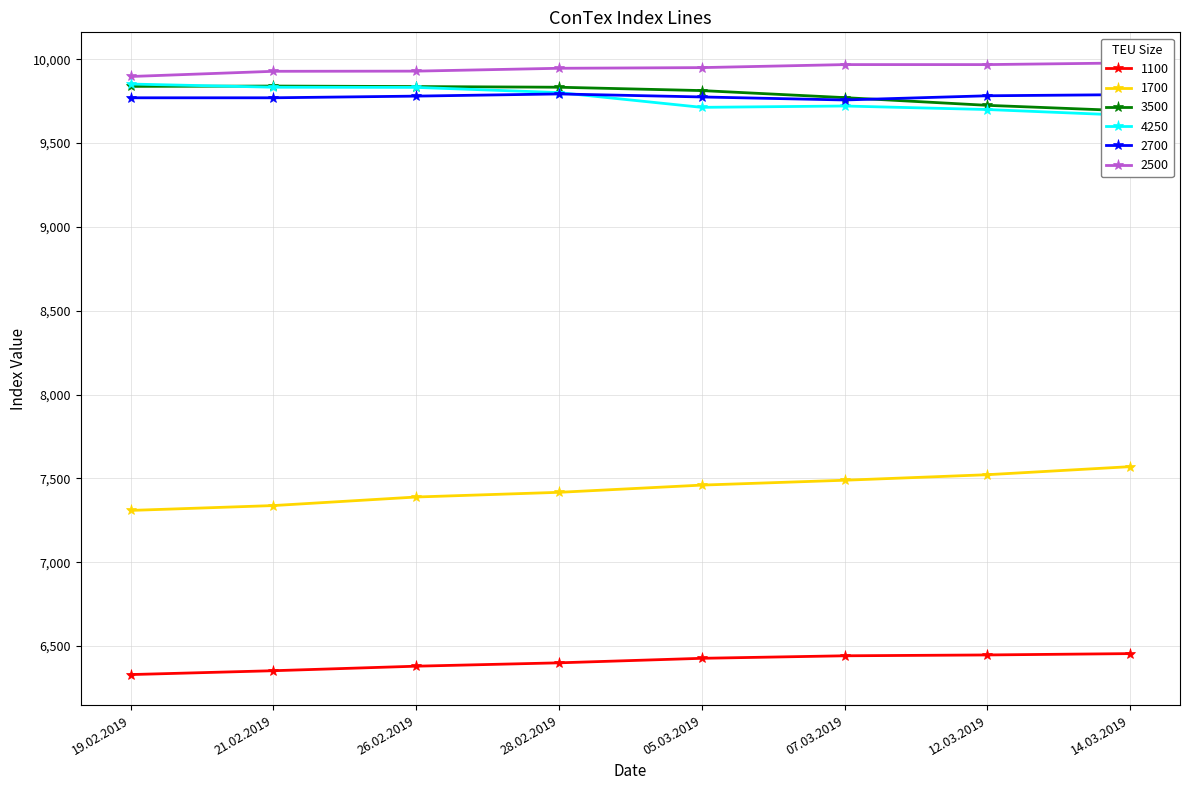

Where is 2700 nearest to the value 9775?

05.03.2019